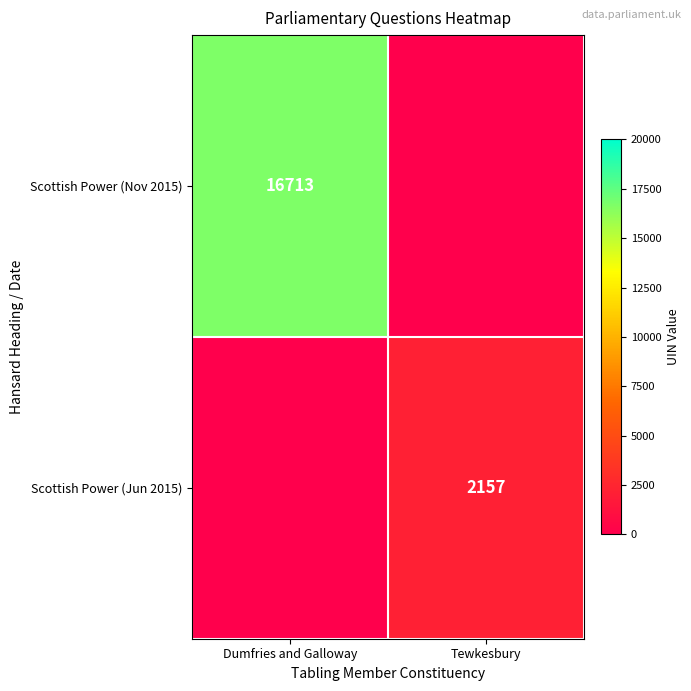

The value of Scottish Power (Nov 2015) at Dumfries and Galloway is 16713. True or false?

True